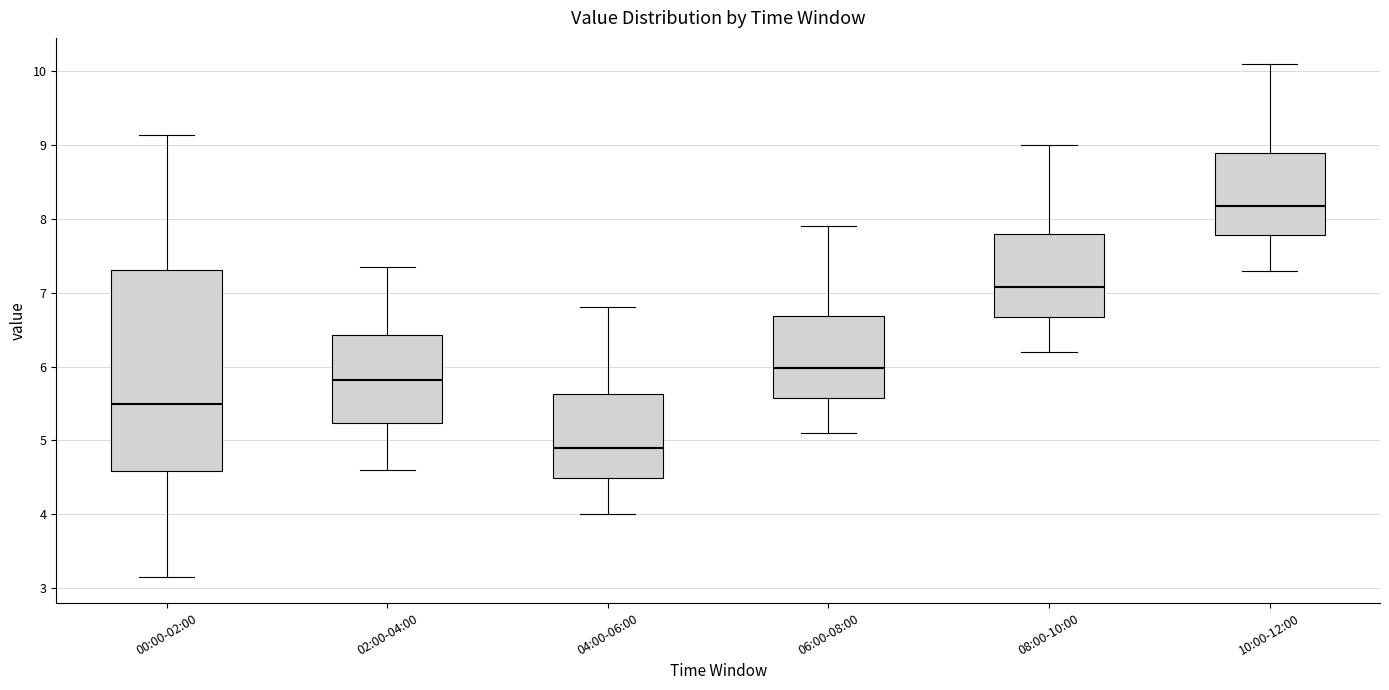

Comparing the boxes themselves (not the whiskers), which one is the tallest?

00:00-02:00